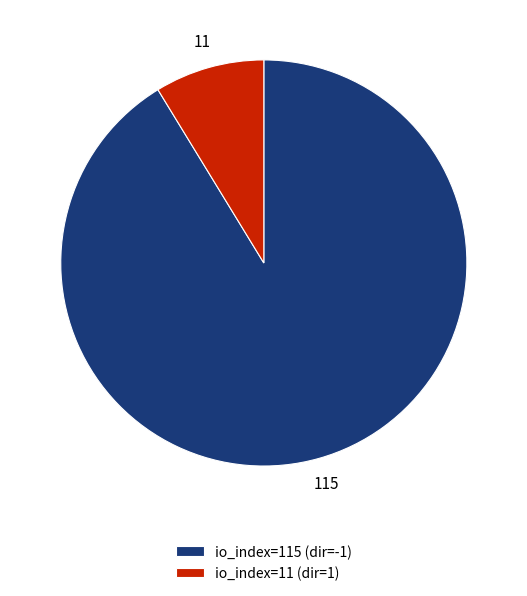

True or false: io_index=115 (dir=-1) accounts for 91% of the total.

True